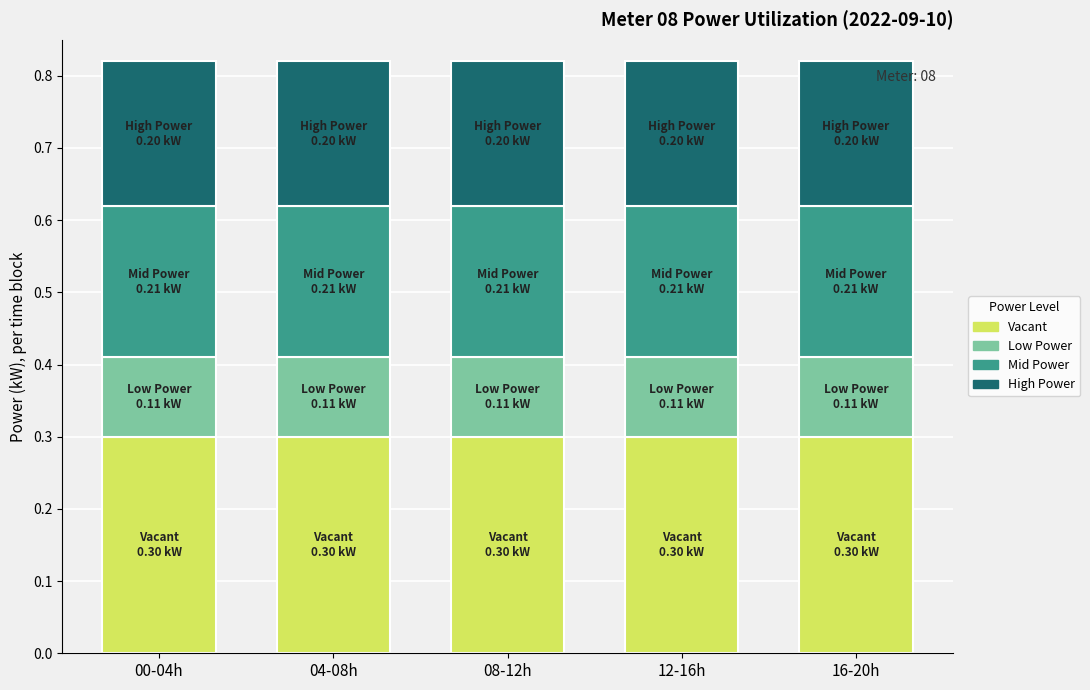

What is the total value across all series at 08-12h?

0.8